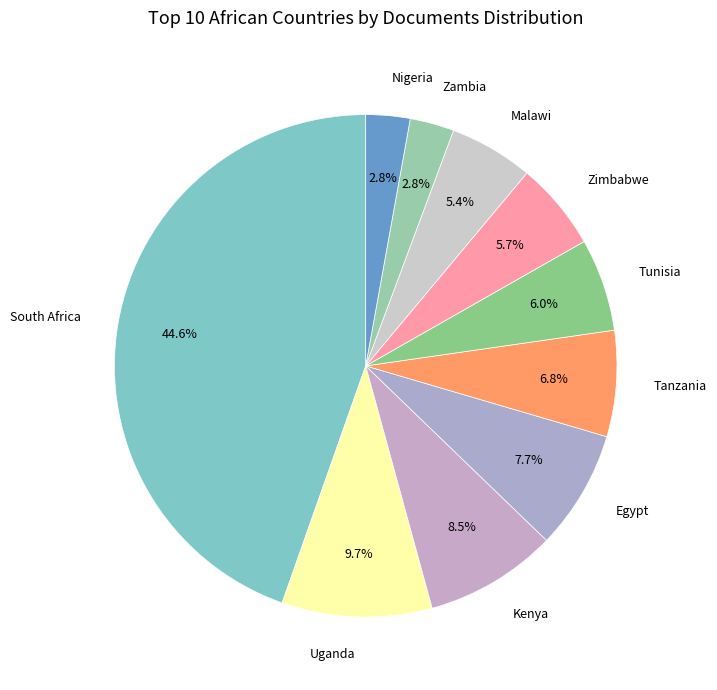

What is the largest slice in the pie chart?

South Africa